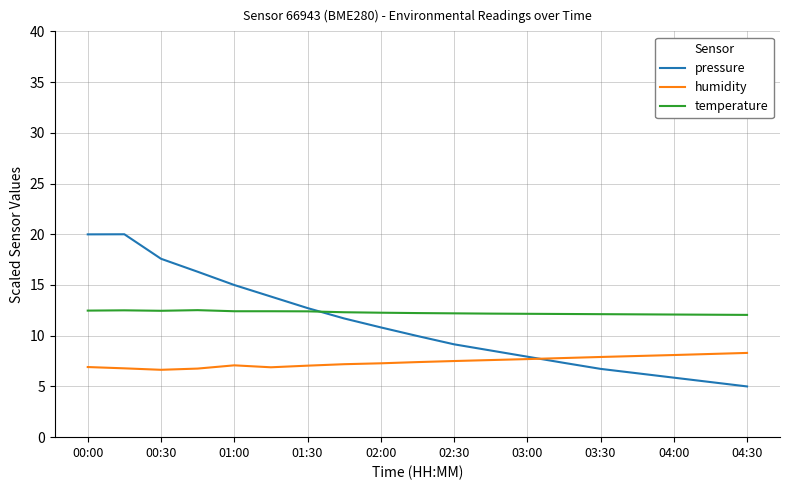

What are all the series names shown in the legend?

pressure, humidity, temperature